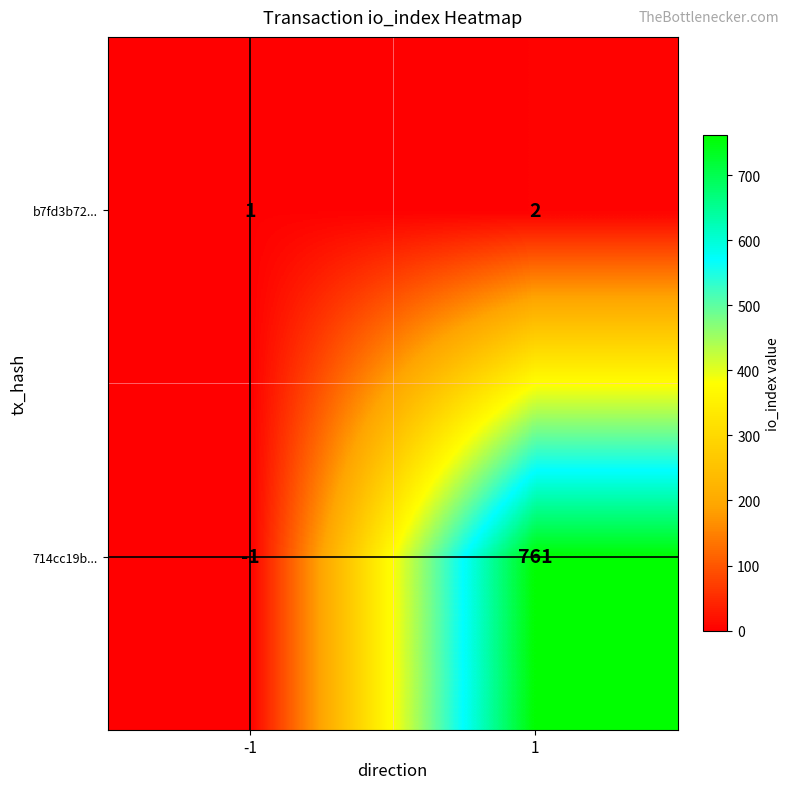

What is the average value of the 714cc19b... series?

380